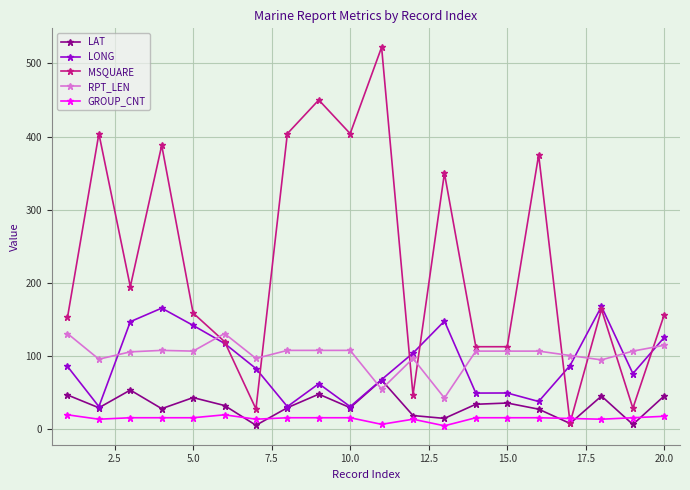

How many series are shown in this chart?

5